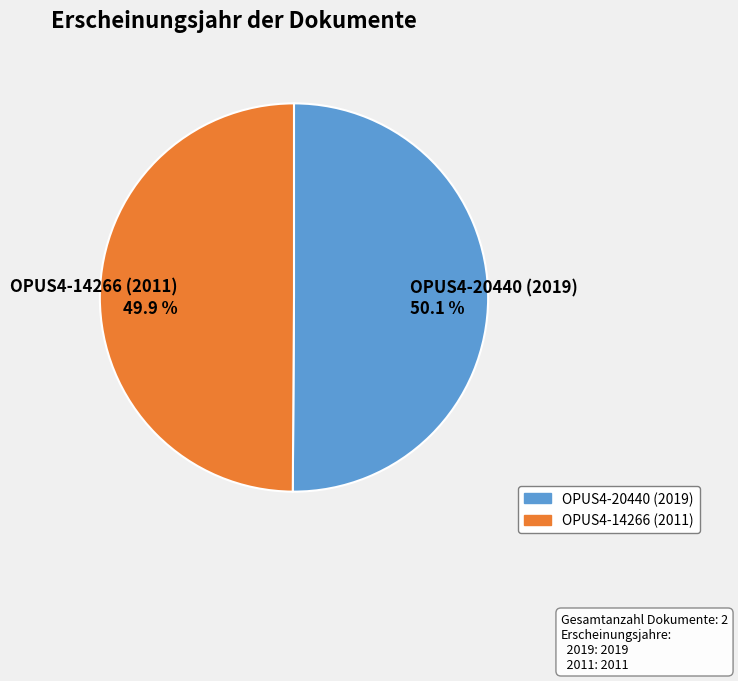

The OPUS4-20440 (2019) slice represents 56% of the pie. True or false?

False